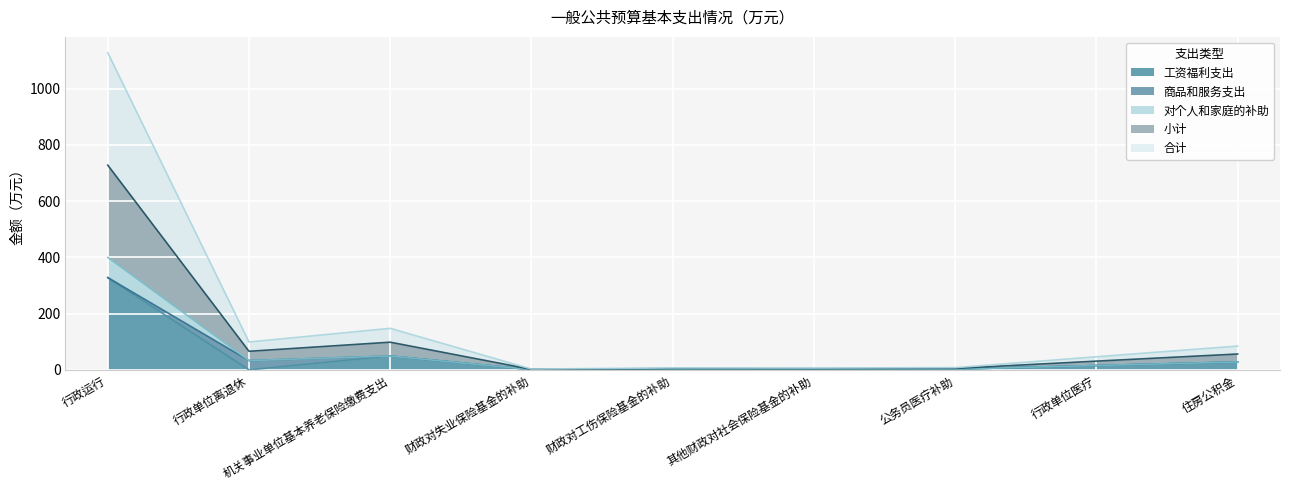

At which label does 工资福利支出 reach its peak?

行政运行